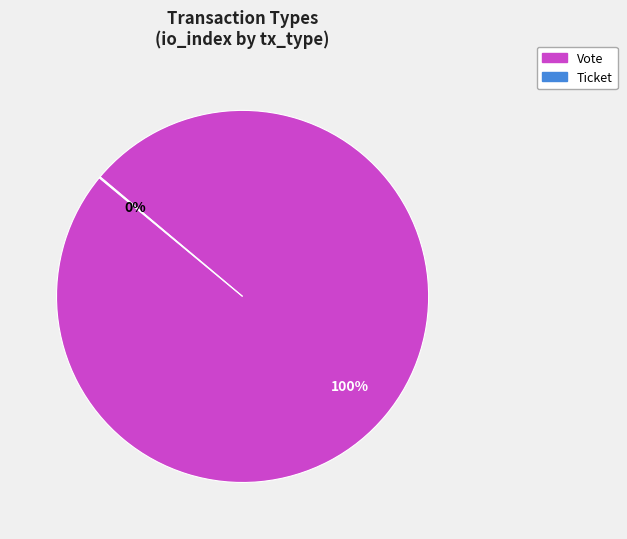

What is the majority slice?

Vote